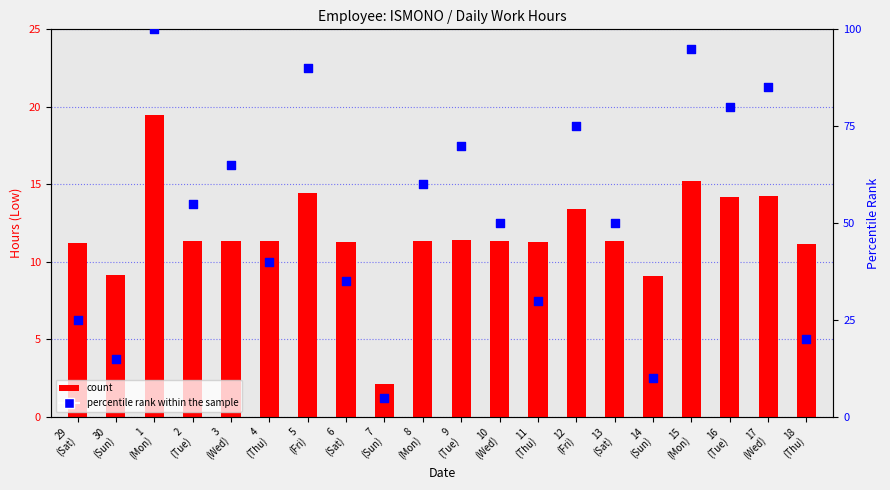

What are all the series names shown in the legend?

count, percentile rank within the sample